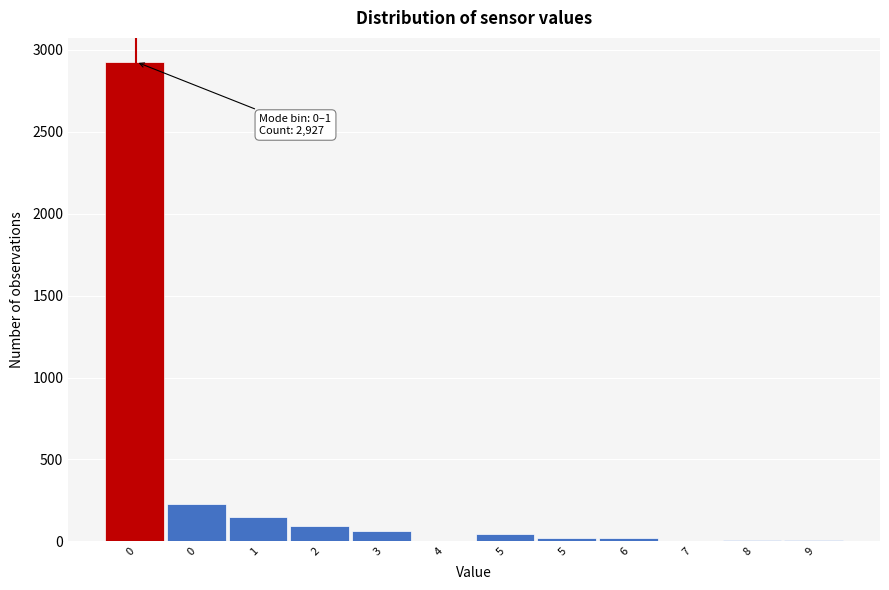

How many distinct data groups are displayed?

1